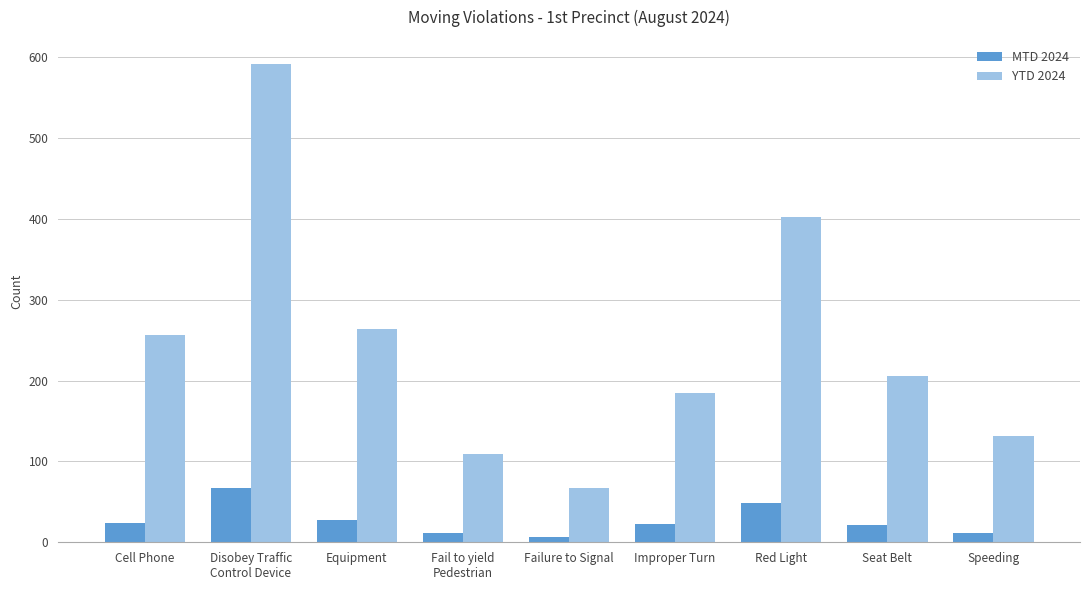

What is the difference between the highest and lowest values at Seat Belt?

185